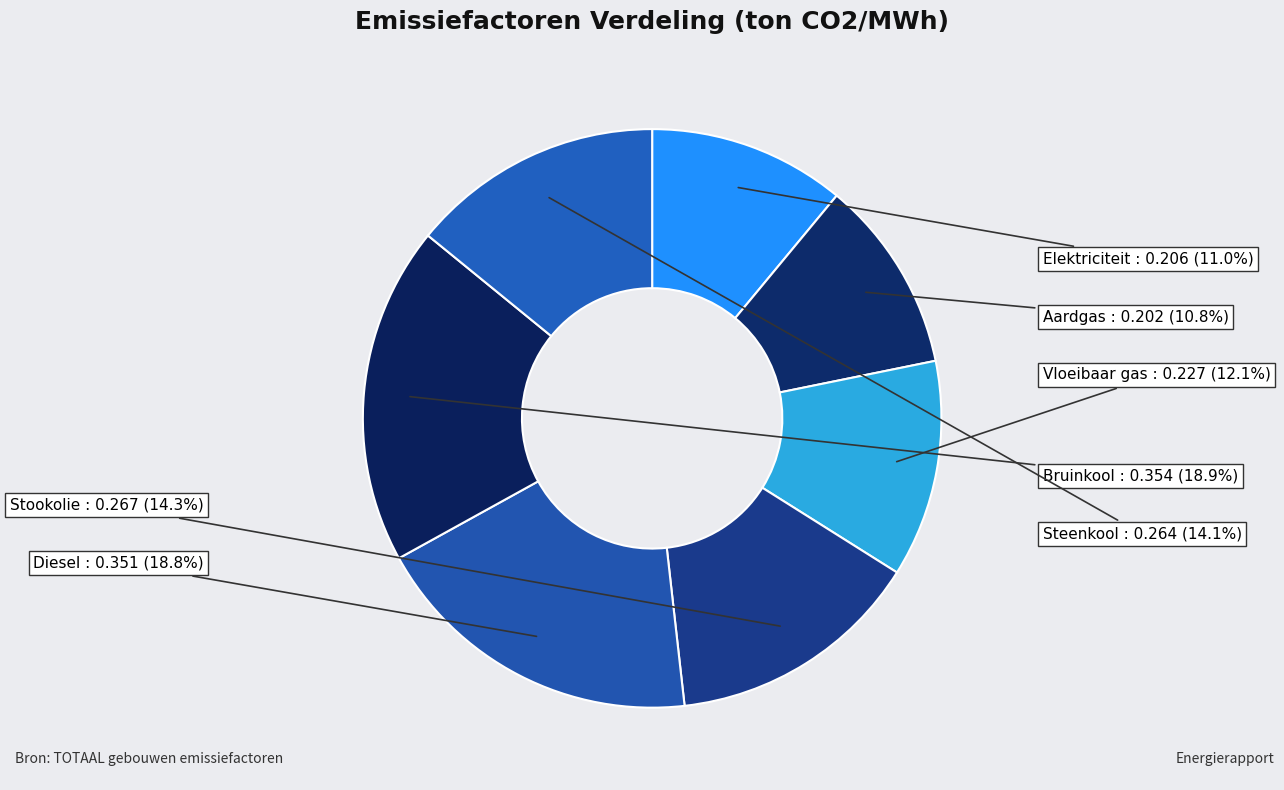

How many segments does this pie chart have?

7